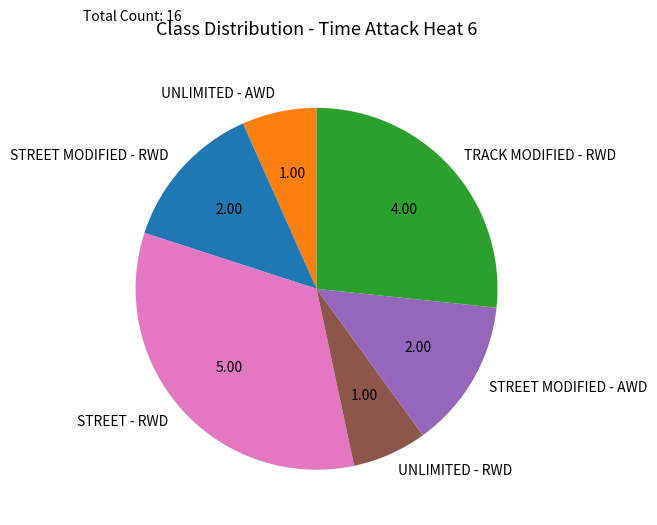

Between STREET - RWD and STREET MODIFIED - AWD, which is larger?

STREET - RWD